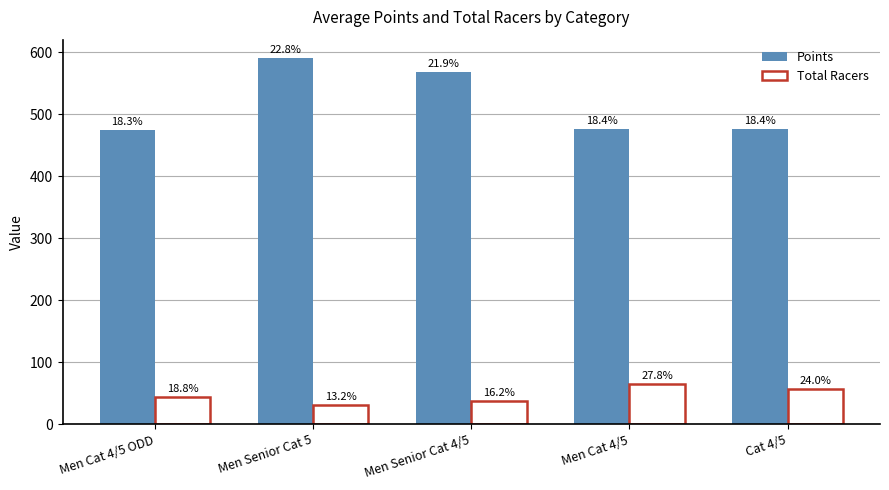

How many bars are there in each group?

2